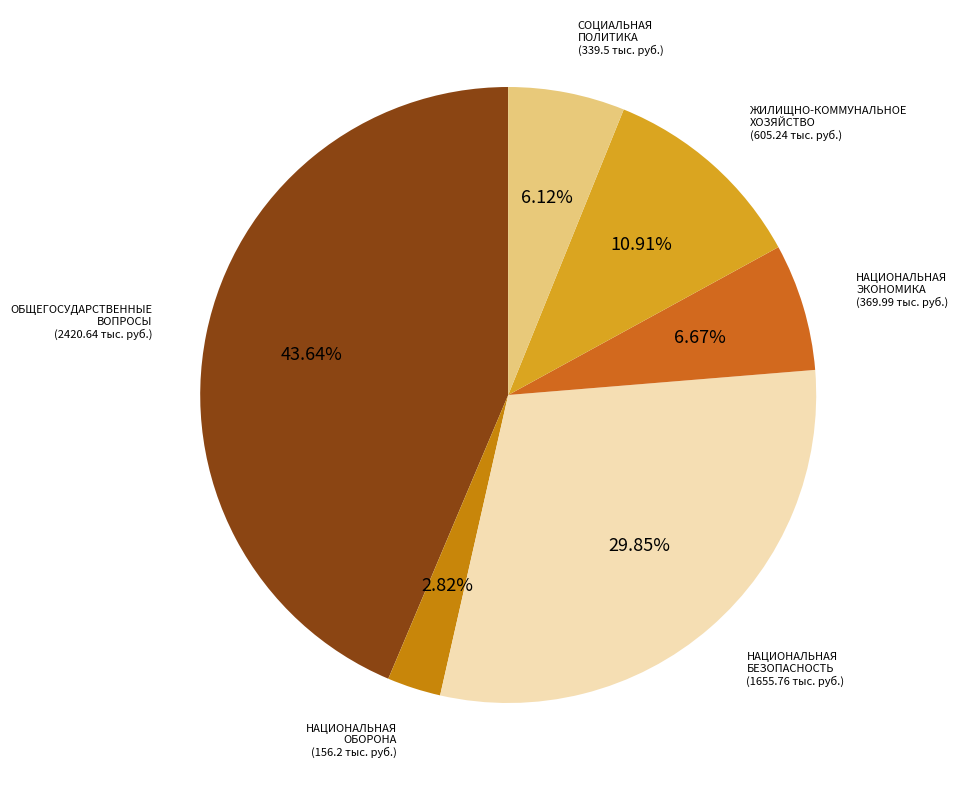

Does any single category account for the majority?

No